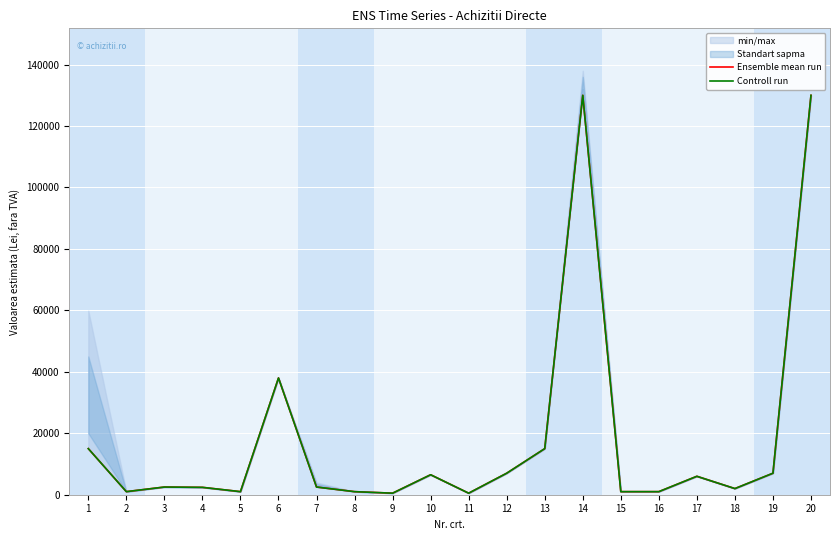

Which category has the highest value across all series?

14